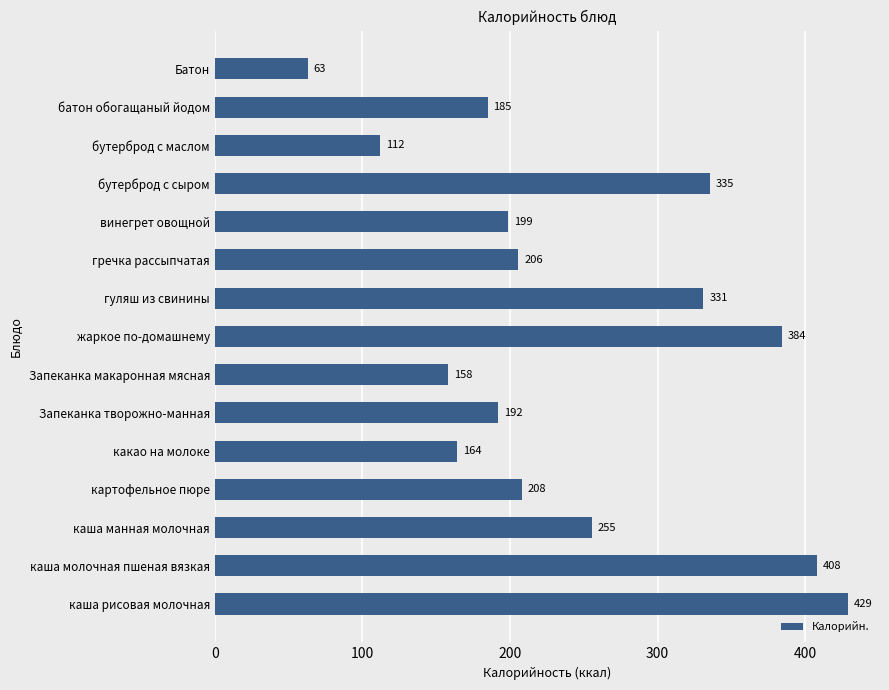

List the labels in order of value, smallest first.

Батон, бутерброд с маслом, Запеканка макаронная мясная, какао на молоке, батон обогащаный йодом, Запеканка творожно-манная, винегрет овощной, гречка рассыпчатая, картофельное пюре, каша манная молочная, гуляш из свинины, бутерброд с сыром, жаркое по-домашнему, каша молочная пшеная вязкая, каша рисовая молочная